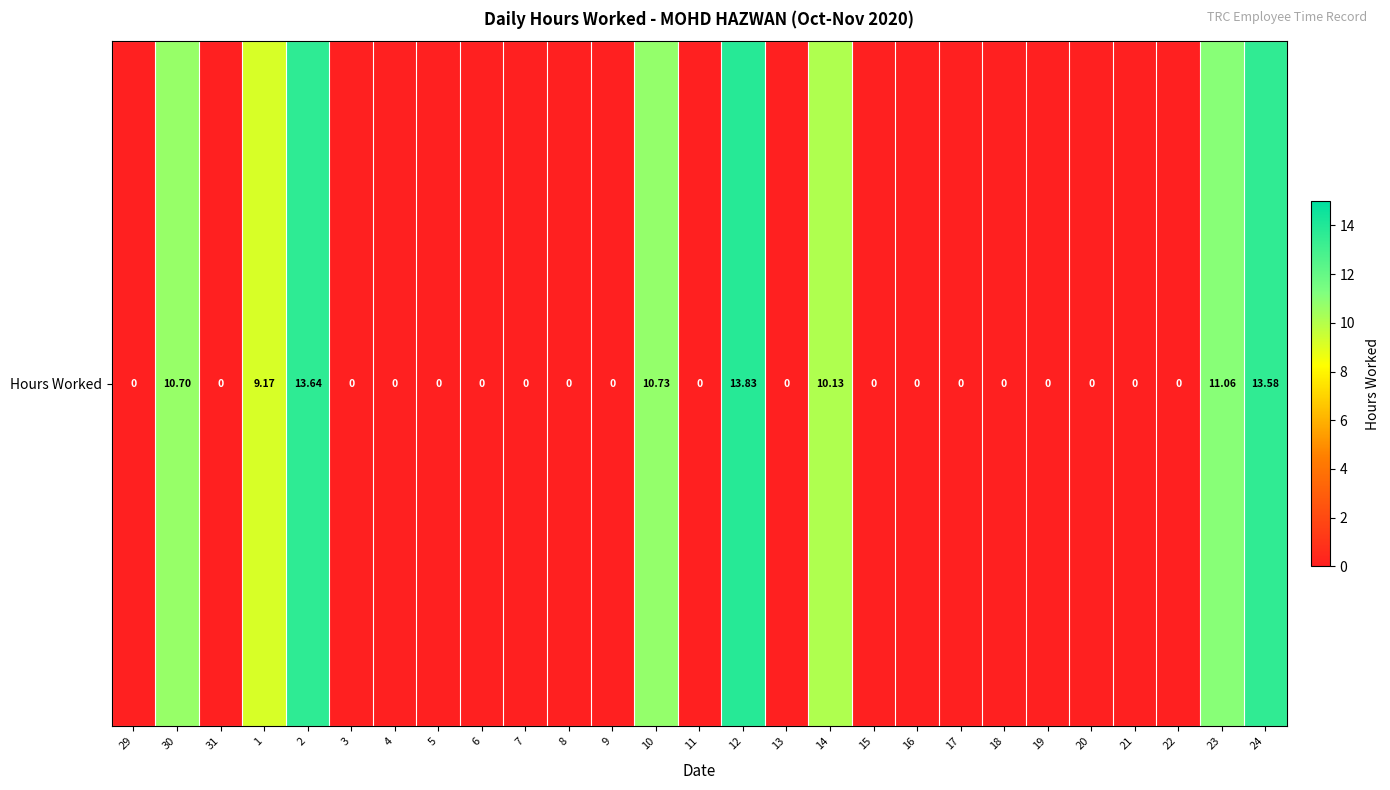

How many data points does each series have?

27